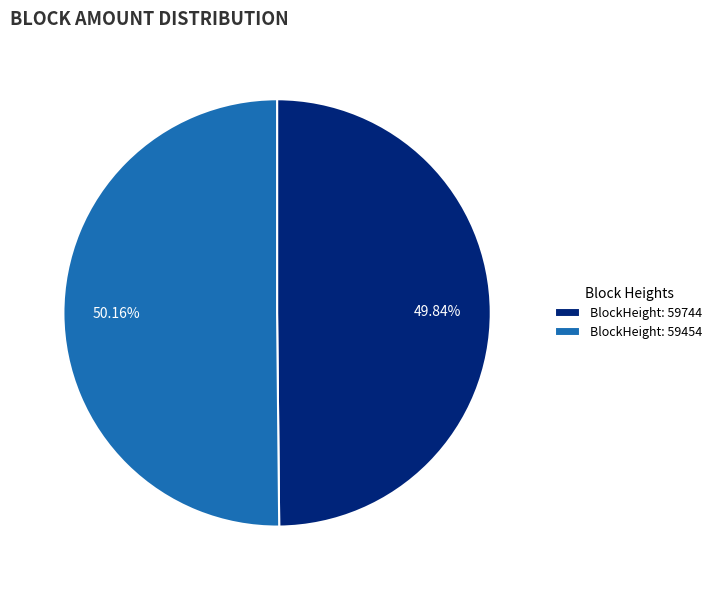

Is there any slice that represents more than half of the pie?

Yes